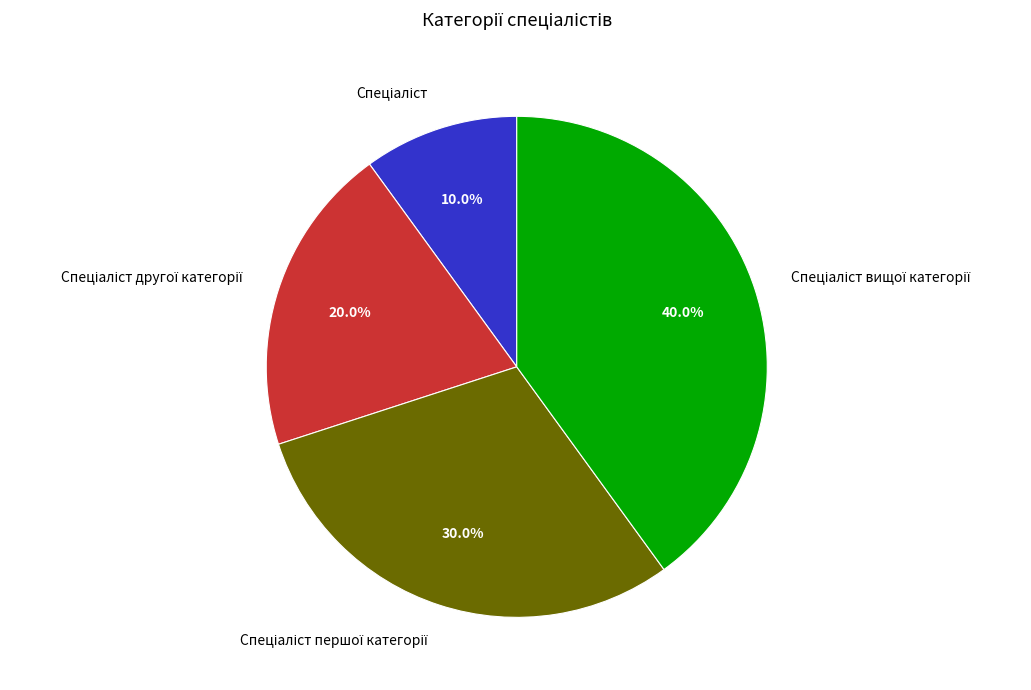

How many slices are in this pie chart?

4